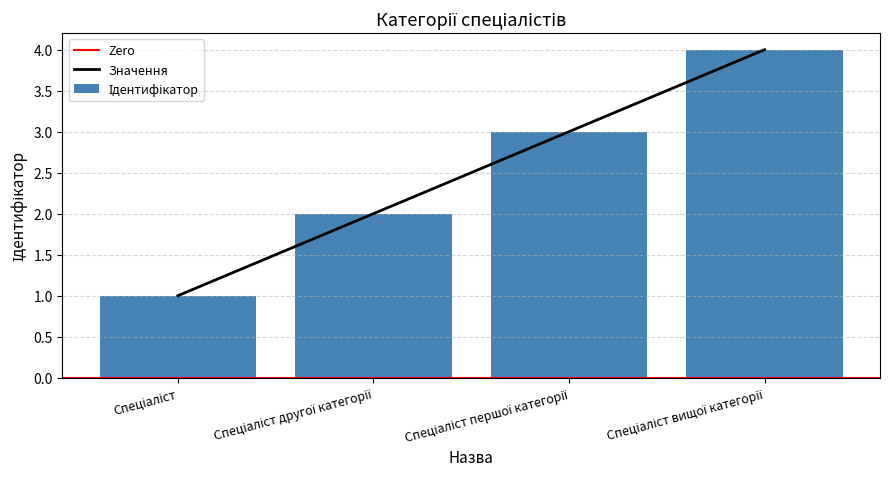

Rank the categories by value from highest to lowest.

Спеціаліст вищої категорії, Спеціаліст першої категорії, Спеціаліст другої категорії, Спеціаліст